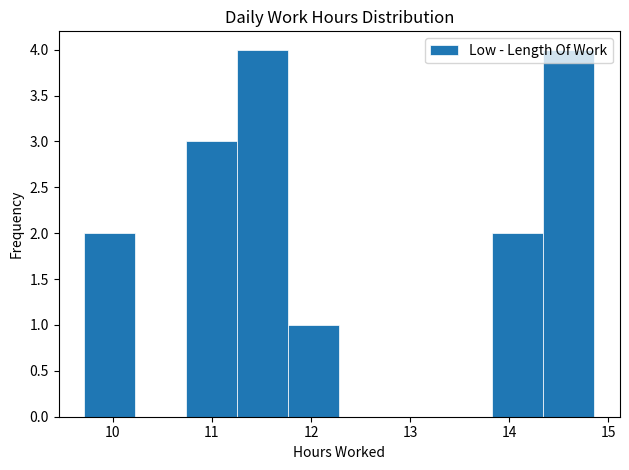

Reading left to right, list every bar in this chart as the range it spans on the x-axis followed by its height. Neither the bar edges nor the heights are printed on the chart, so give them approximately, as read against the axes.

9.7 to 10.2: 2
10.2 to 10.7: 0
10.7 to 11.3: 3
11.3 to 11.8: 4
11.8 to 12.3: 1
12.3 to 12.8: 0
12.8 to 13.3: 0
13.3 to 13.8: 0
13.8 to 14.3: 2
14.3 to 14.9: 4